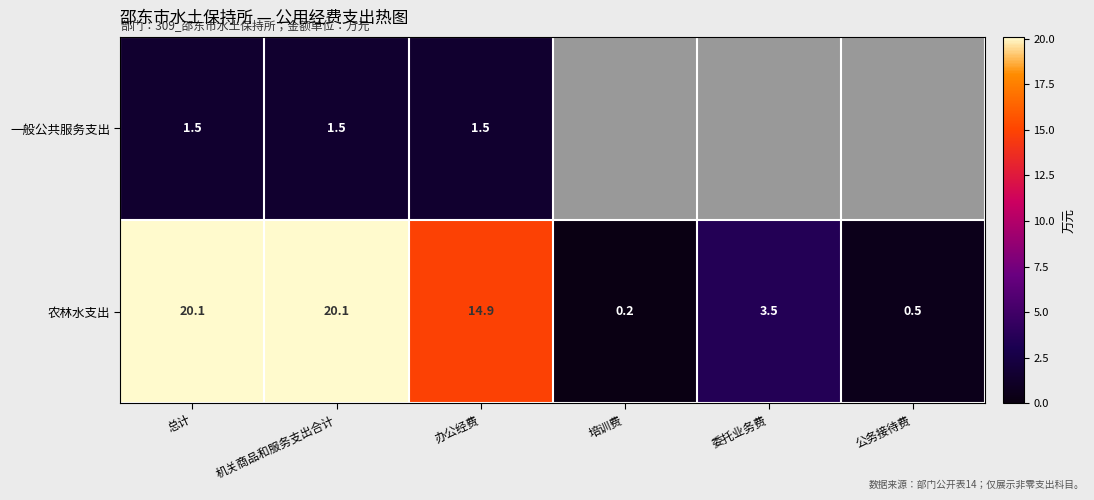

What is the difference between the 农林水支出 values at 机关商品和服务支出合计 and 公务接待费?

19.6